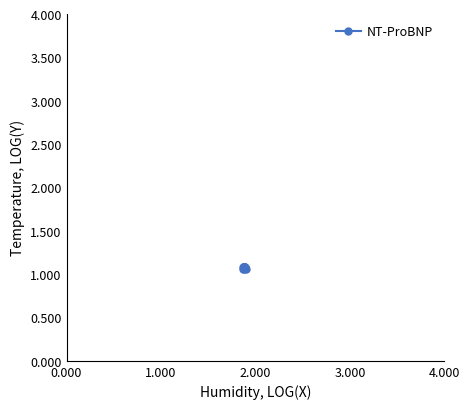

True or false: there are more than 2 points higher than both neighbors.

True